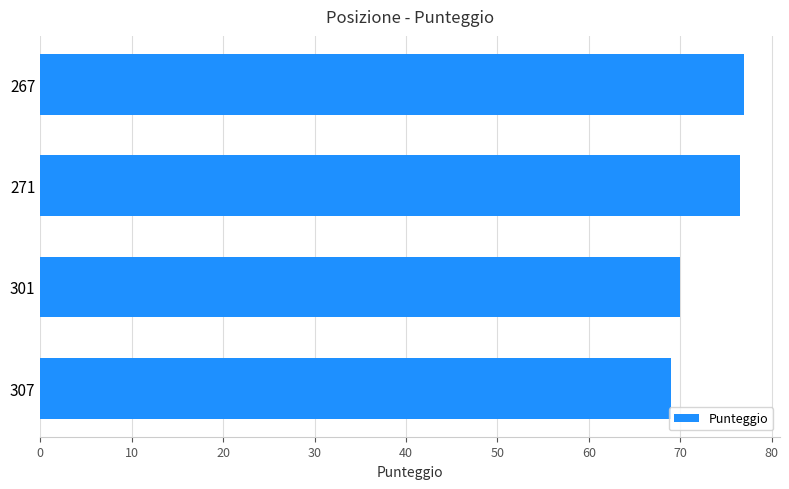

Reading bottom to top, transcribe all the data shown in this chart.

307=69.0	301=70.0	271=76.5	267=77.0